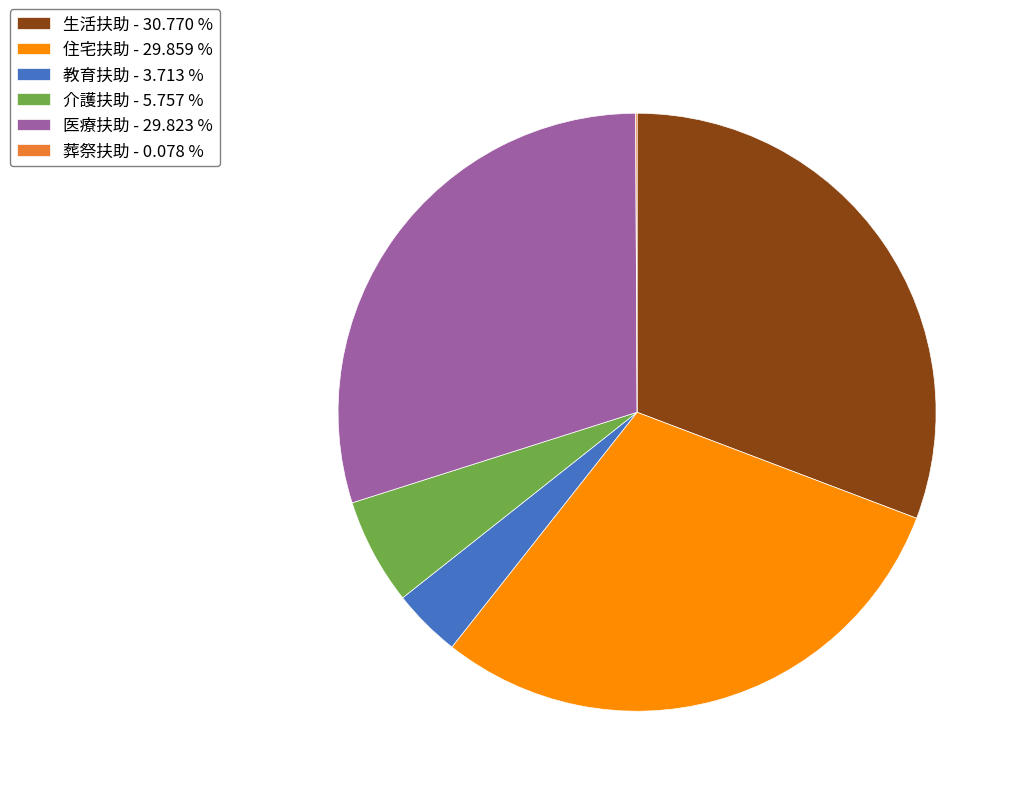

Approximately how many times larger is the value at 教育扶助 compared to 生活扶助?

0.1